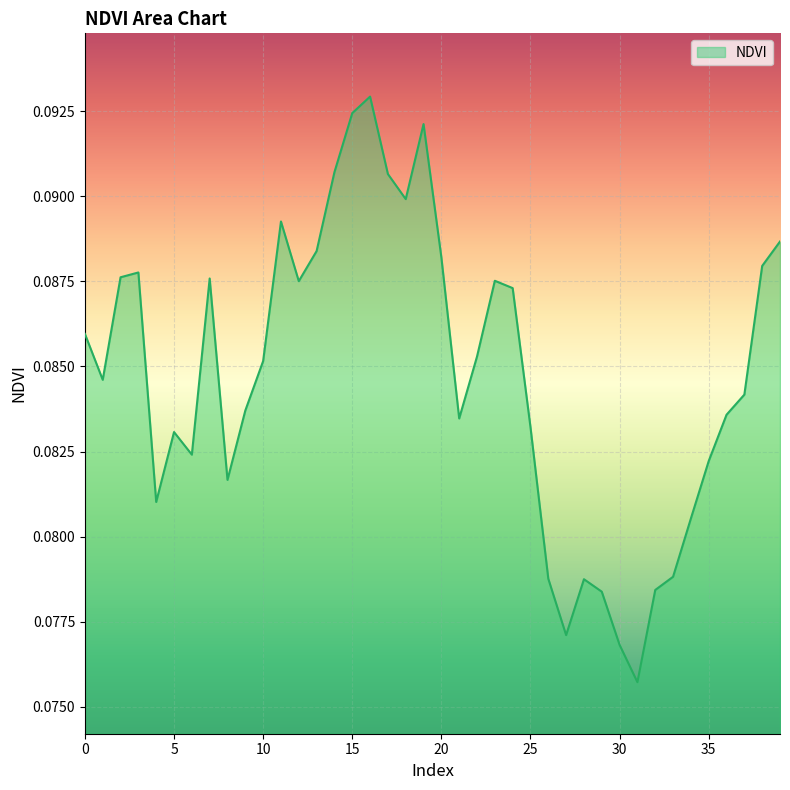

How many lines are shown in the chart?

1